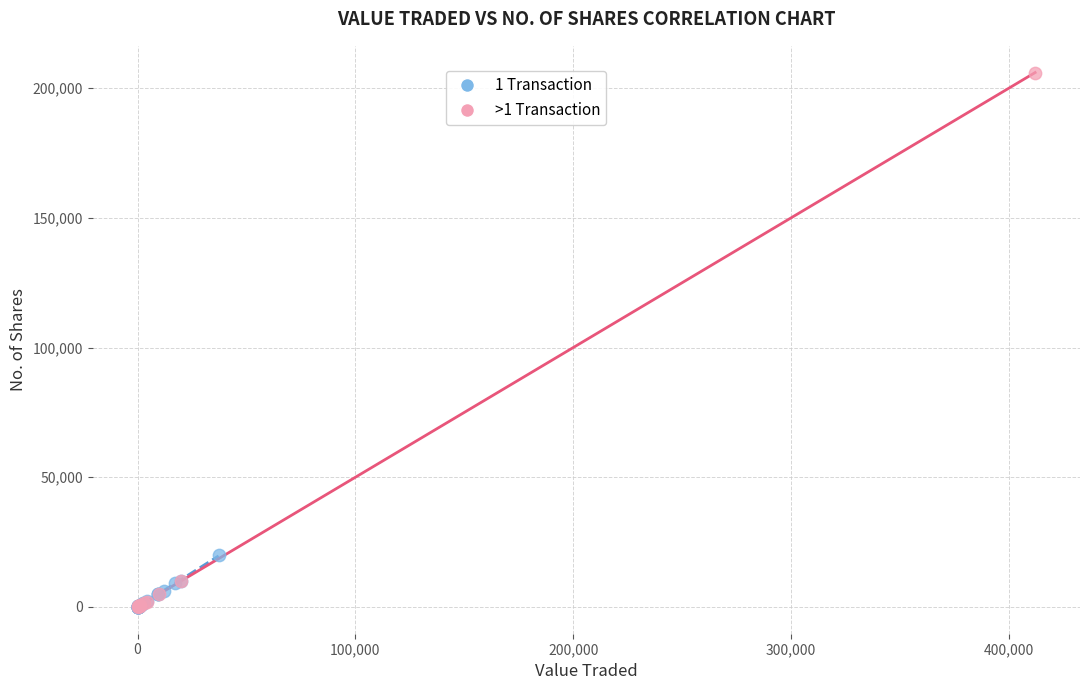

Which series reaches the maximum Y coordinate?

>1 Transaction